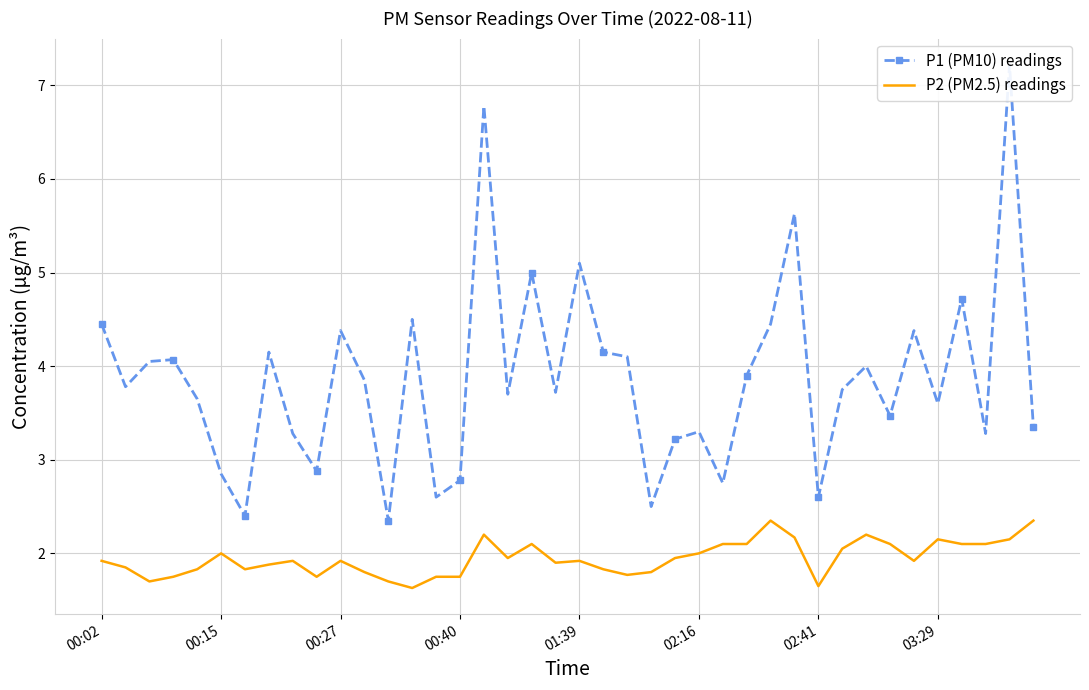

What are all the series names shown in the legend?

P1 (PM10) readings, P2 (PM2.5) readings